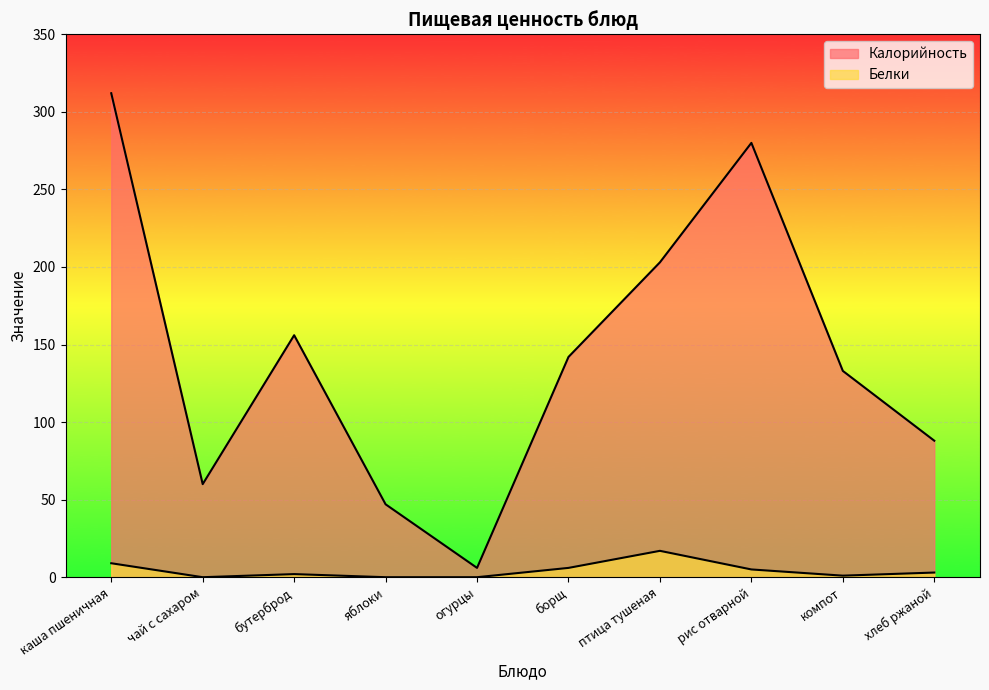

What is the value of the Белки point at the 10th from the left?

3